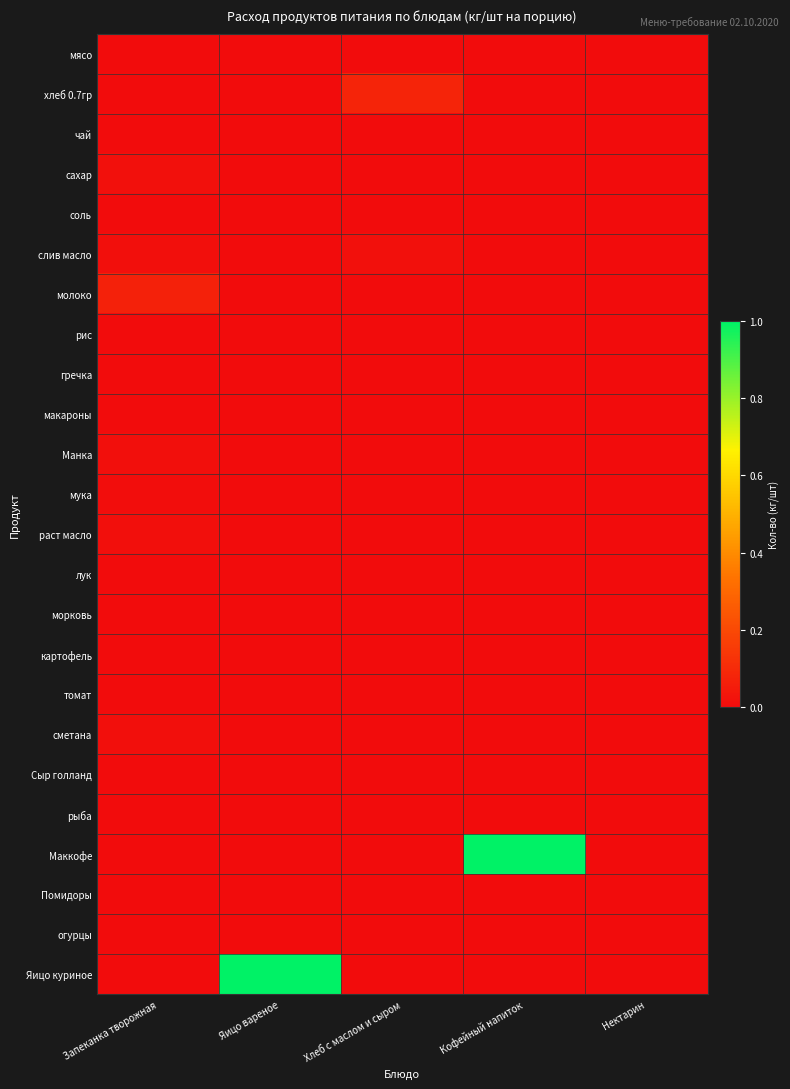

Rank the series by their maximum value, from lowest to highest.

мясо, чай, рис, гречка, макароны, лук, морковь, картофель, томат, Сыр голланд, рыба, Помидоры, огурцы, соль, мука, раст масло, Манка, сметана, сахар, слив масло, молоко, хлеб 0.7гр, Маккофе, Яицо куриное